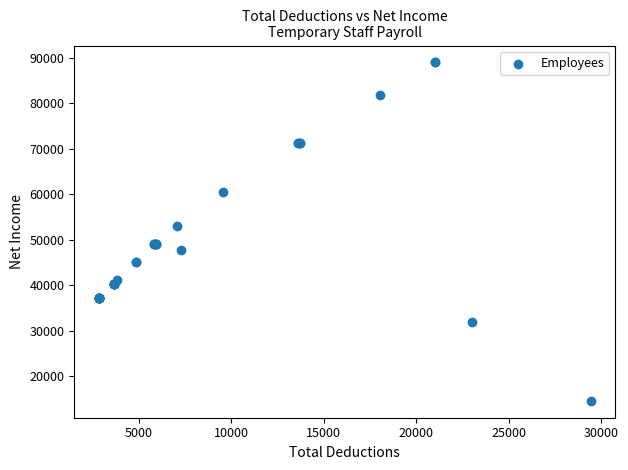

What Y value in the scatter plot is closest to 51791?

52942.3